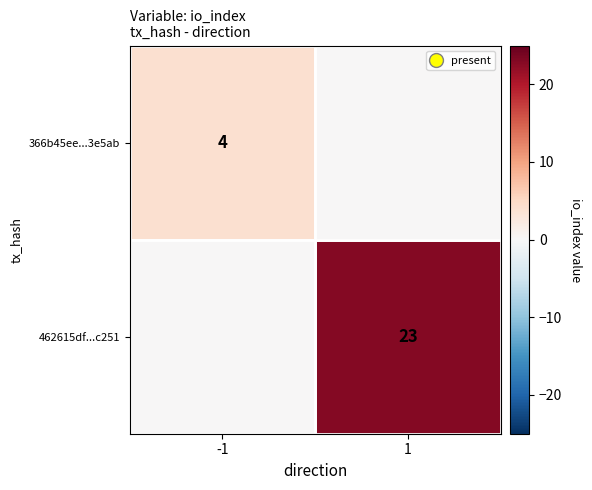

True or false: 366b45ee...3e5ab has a value of 6 at -1.

False